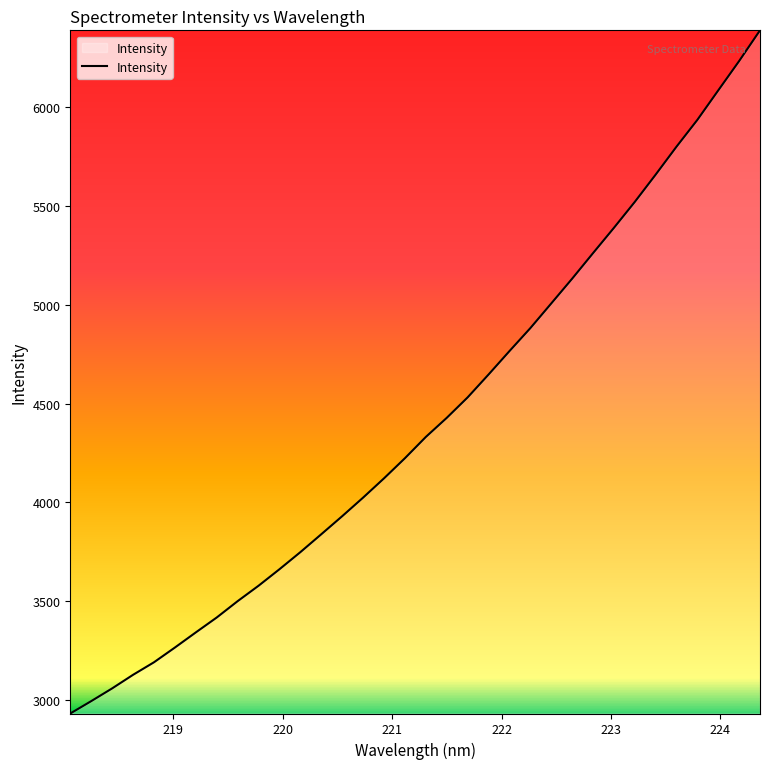

What is the difference between the maximum and minimum values?

3456.9